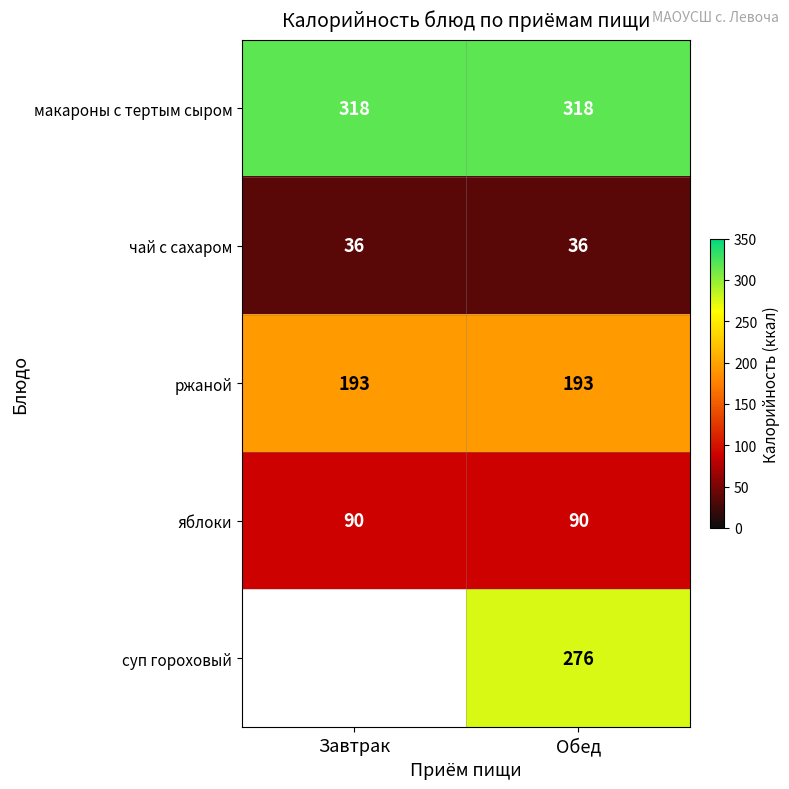

What value does the макароны с тертым сыром series have at Обед?

318